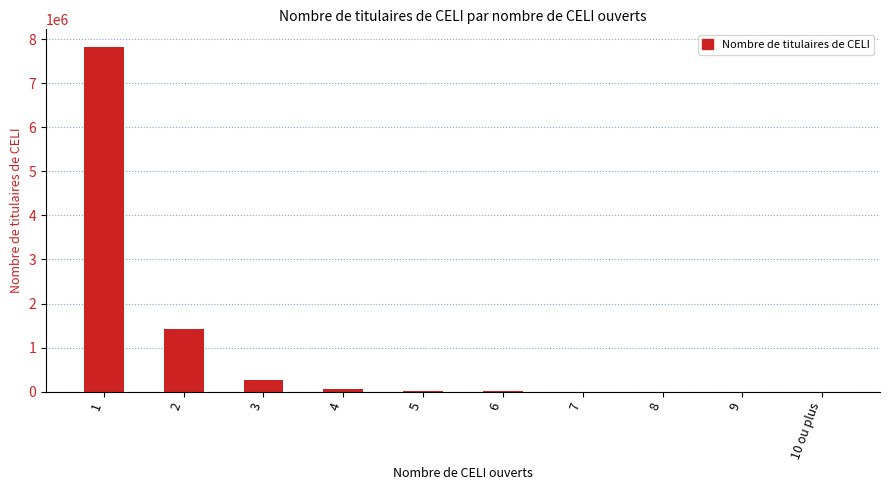

What is the greatest value displayed?

7828670